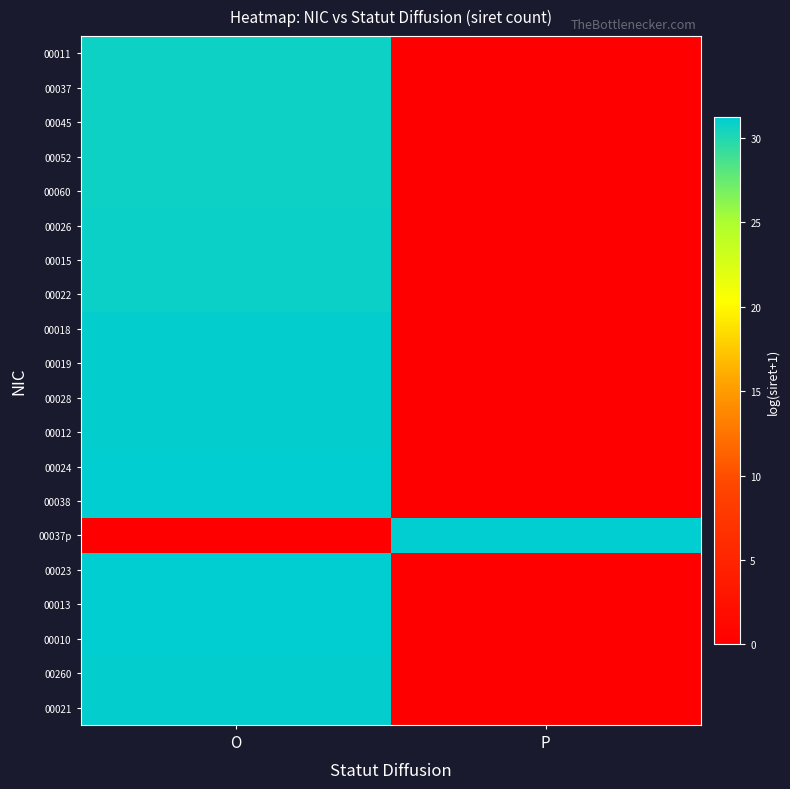

How many data points does each series have?

2